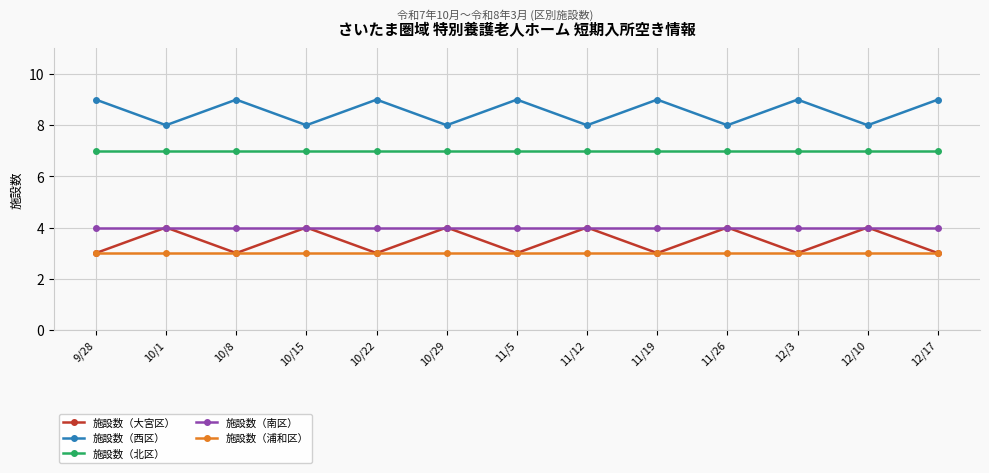

Reading right to left, transcribe all the data shown in this chart.

施設数（大宮区）: 3	4	3	4	3	4	3	4	3	4	3	4	3
施設数（西区）: 9	8	9	8	9	8	9	8	9	8	9	8	9
施設数（北区）: 7	7	7	7	7	7	7	7	7	7	7	7	7
施設数（南区）: 4	4	4	4	4	4	4	4	4	4	4	4	4
施設数（浦和区）: 3	3	3	3	3	3	3	3	3	3	3	3	3